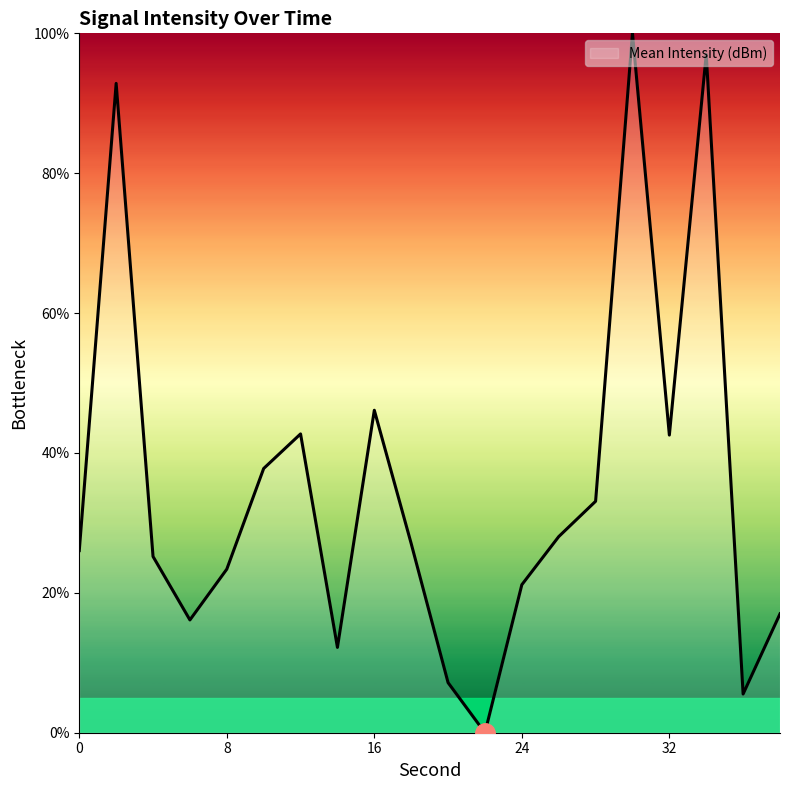

What is the maximum value shown in the chart?

100.0